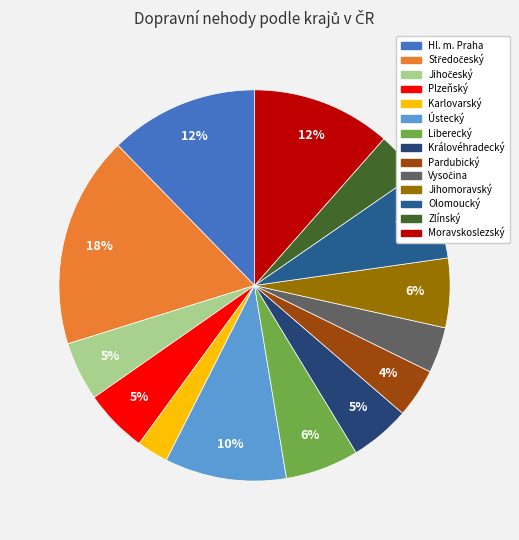

Which category has the biggest portion of the pie?

Středočeský